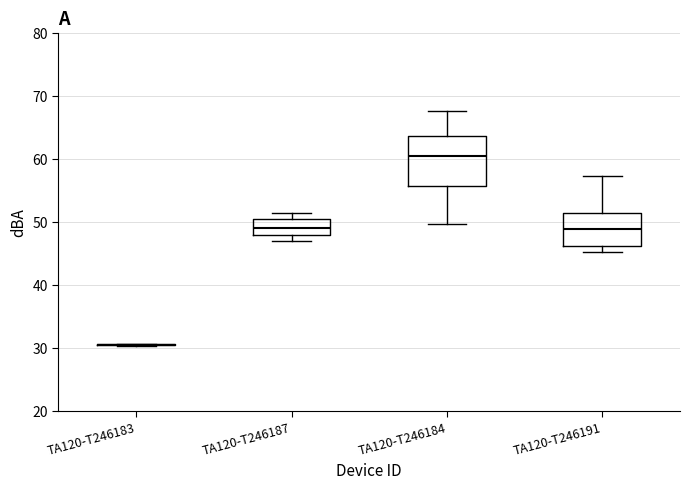

Reading left to right, transcribe this box plot: for each box, give where its median line is, the range the box spans, and where its two whiskers end, as read against the y-axis. The values are not printed on the chart, so give them approximately, as read against the axis.

TA120-T246183: box collapsed to a line at 31, whiskers 30 to 31
TA120-T246187: median 49, box 48 to 50, whiskers 47 to 52
TA120-T246184: median 60, box 56 to 64, whiskers 50 to 68
TA120-T246191: median 49, box 46 to 52, whiskers 45 to 57